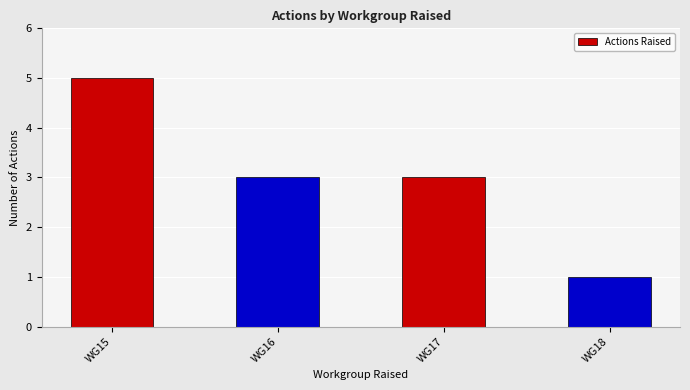

Which category has the highest value across all series?

WG15